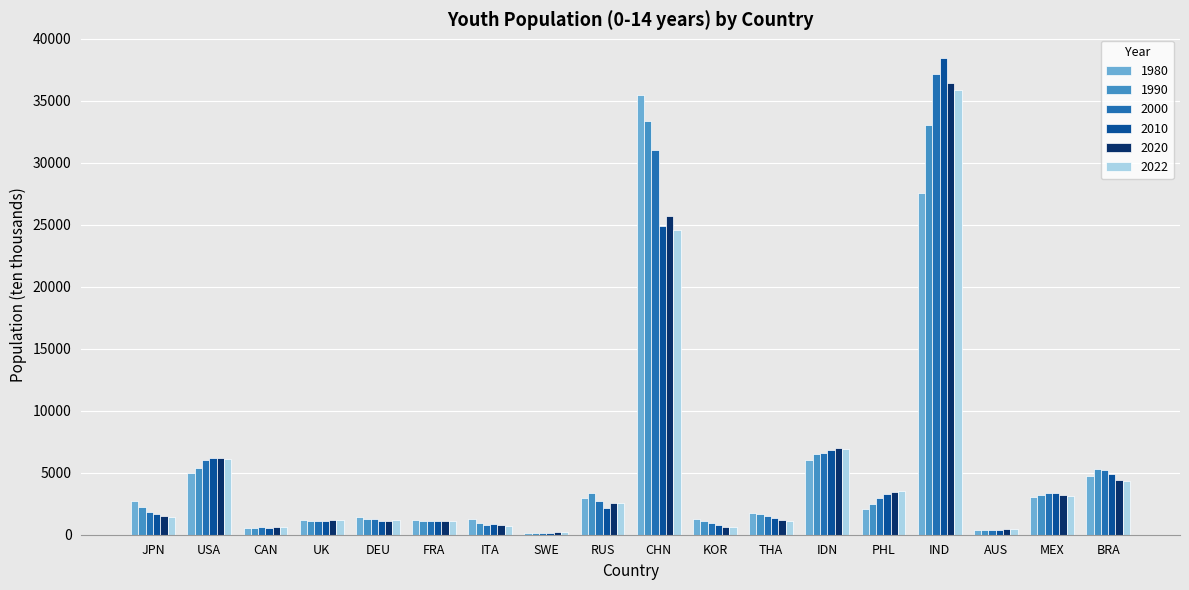

Is it true that 1990 equals 951.3 at JPN?

False